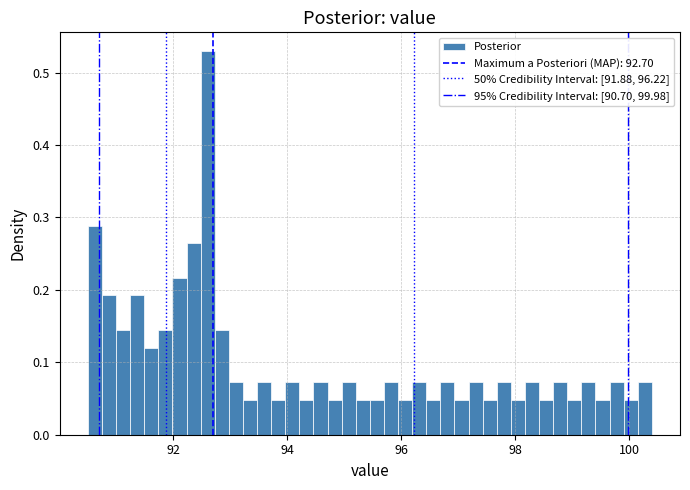

Read against the x-axis, roughly where is the centre of the tallest bar?

92.6